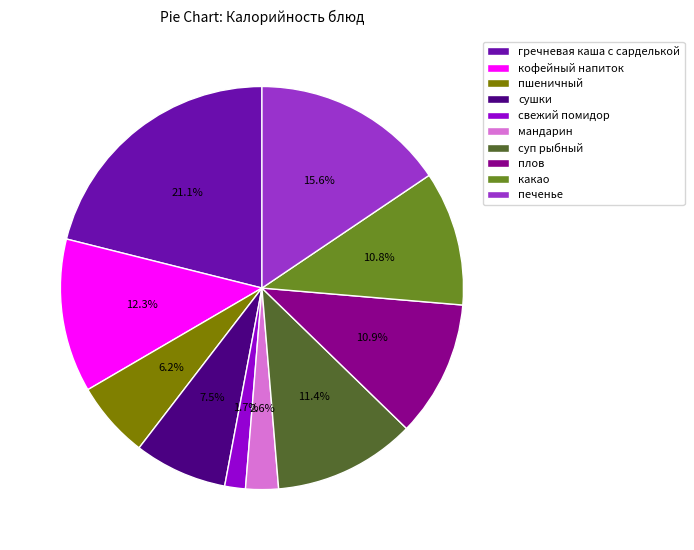

Combined, do суп рыбный and кофейный напиток account for over 50%?

No